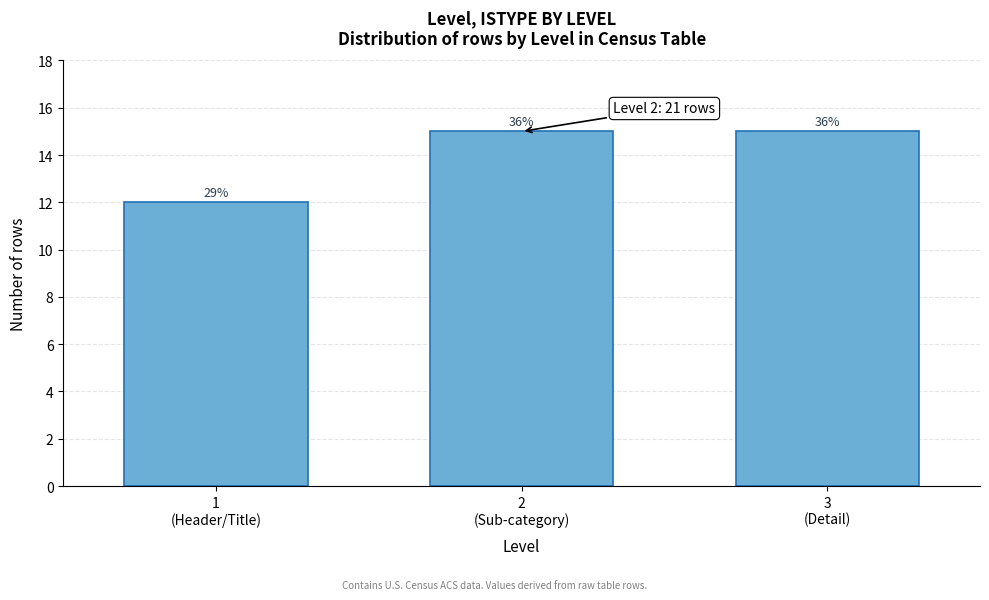

How many bars are there in total?

3